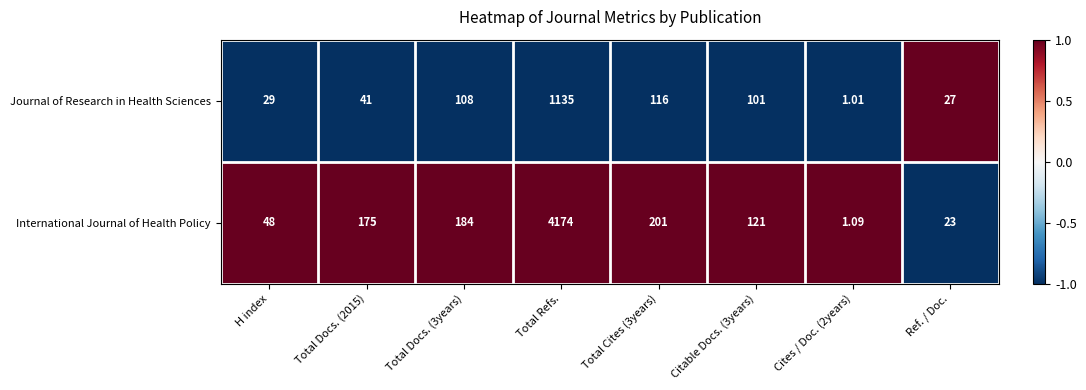

Which series has the largest total across all categories?

International Journal of Health Policy